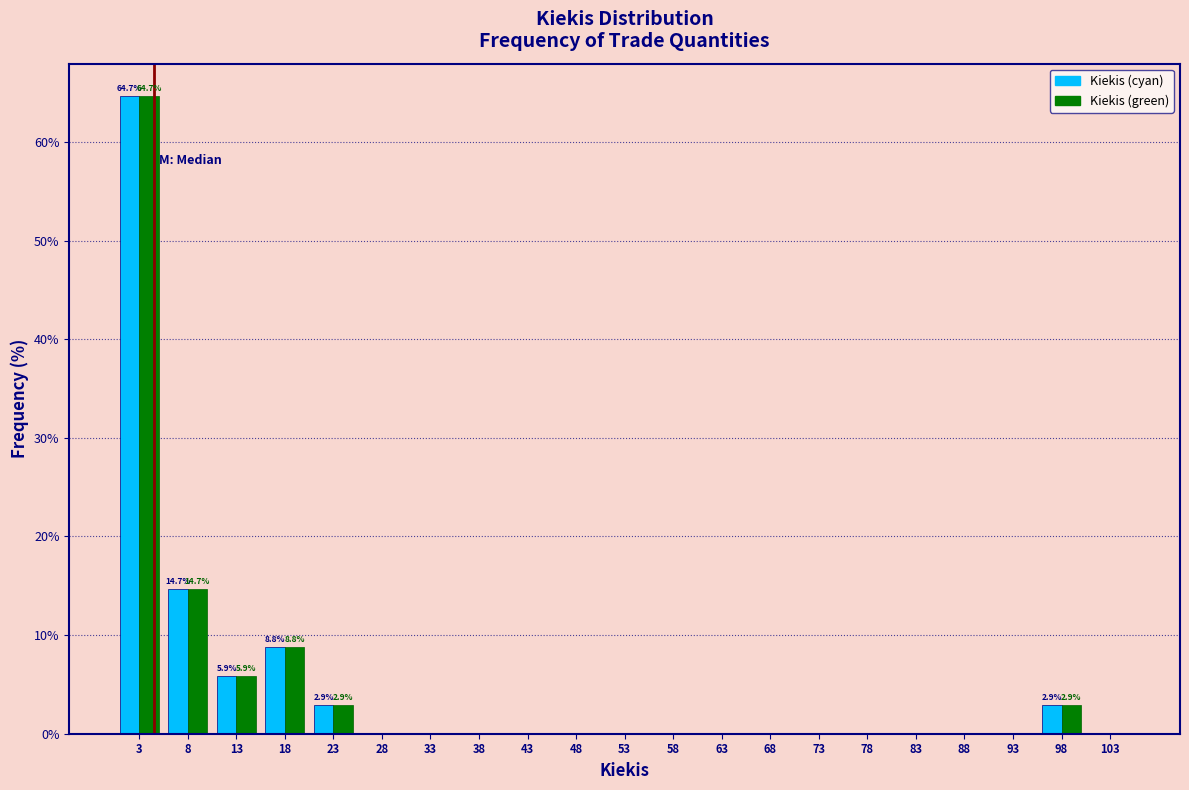

In the Kiekis (cyan) series, which range on the x-axis has the tallest bar?

0.5 to 5.5